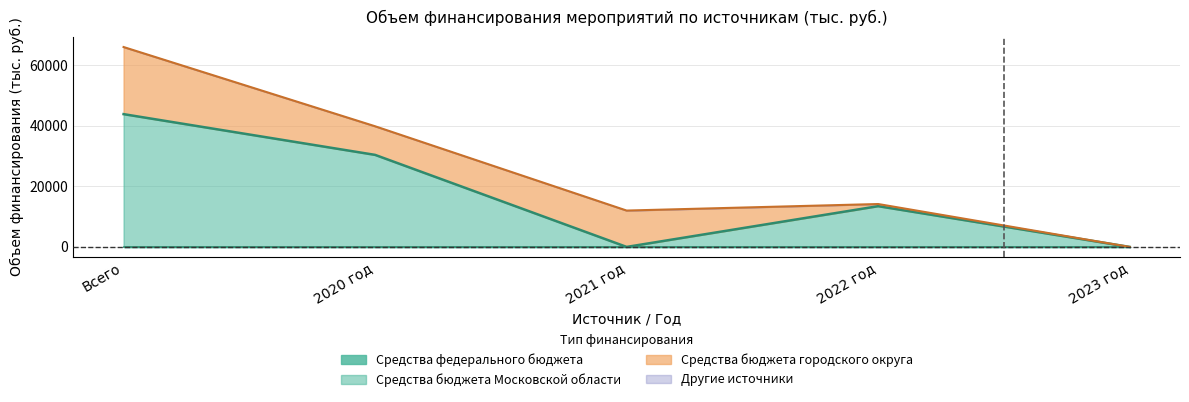

At which category is the sum across all series the highest?

Всего